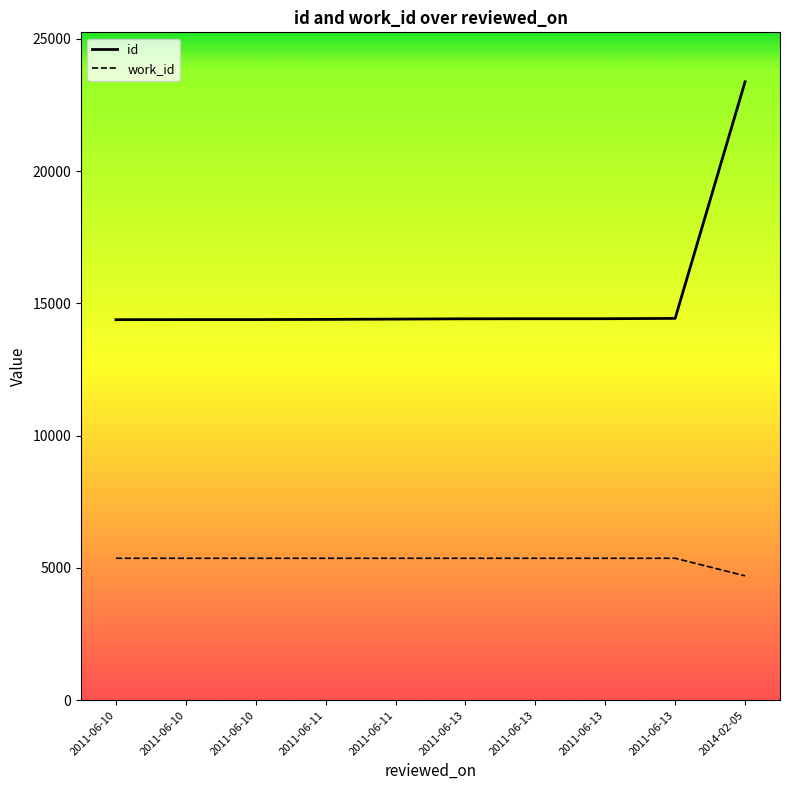

True or false: work_id and id cross at least once.

False